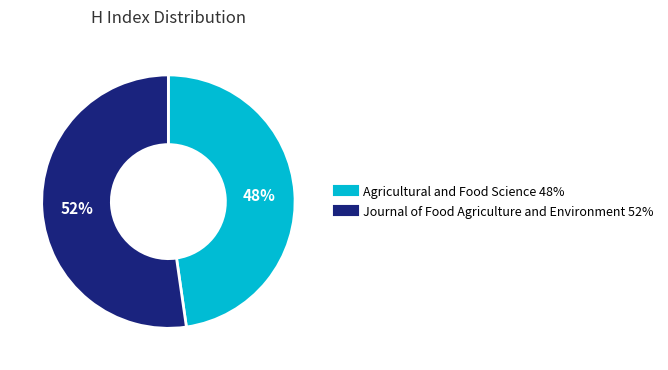

Between Journal of Food Agriculture and Environment and Agricultural and Food Science, which is larger?

Journal of Food Agriculture and Environment